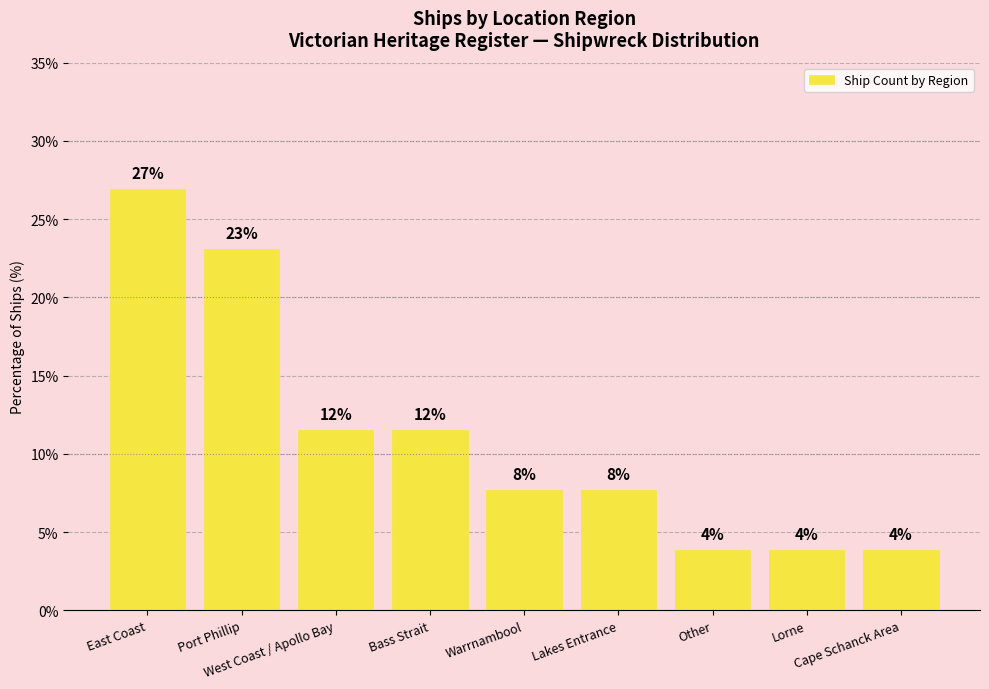

What is the difference between the second highest and minimum values?

19.2